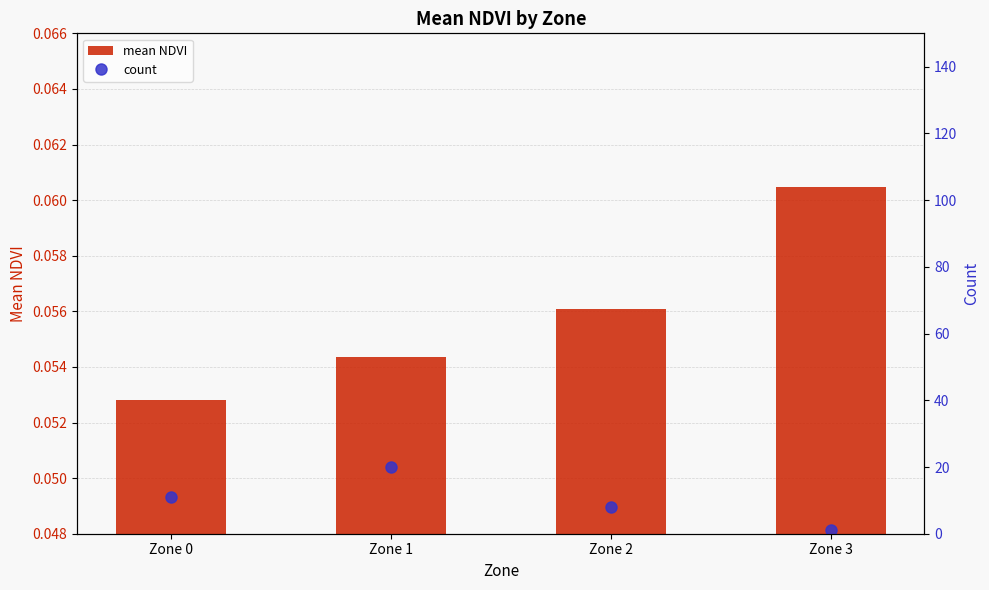

What is the sum of all count values?

40.0